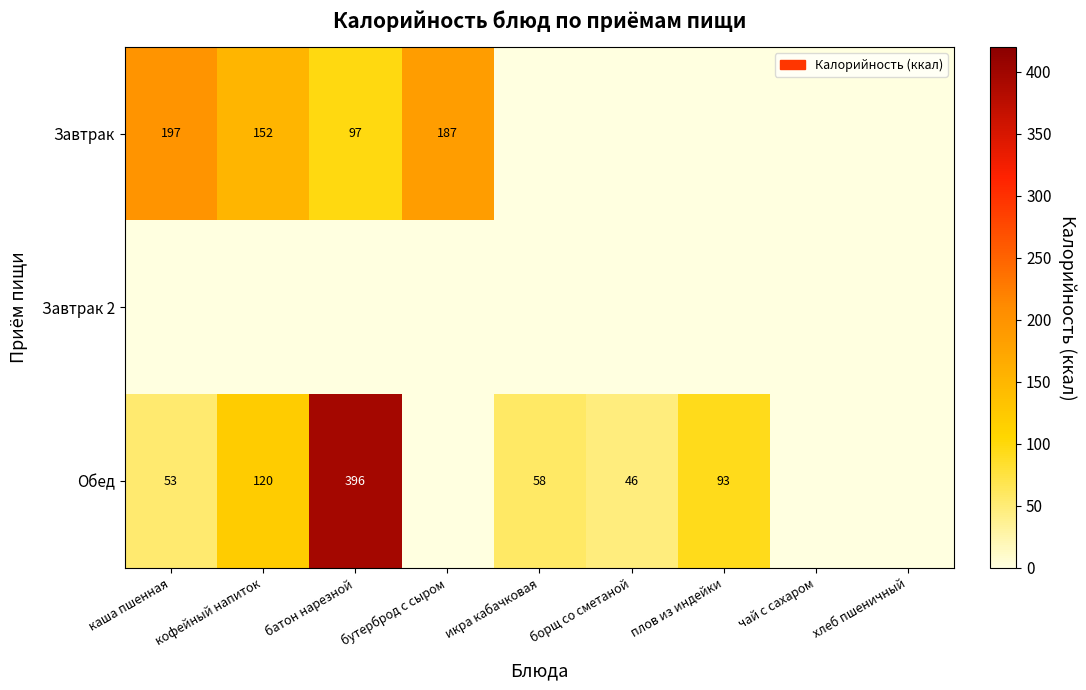

At which category is the sum across all series the highest?

батон нарезной